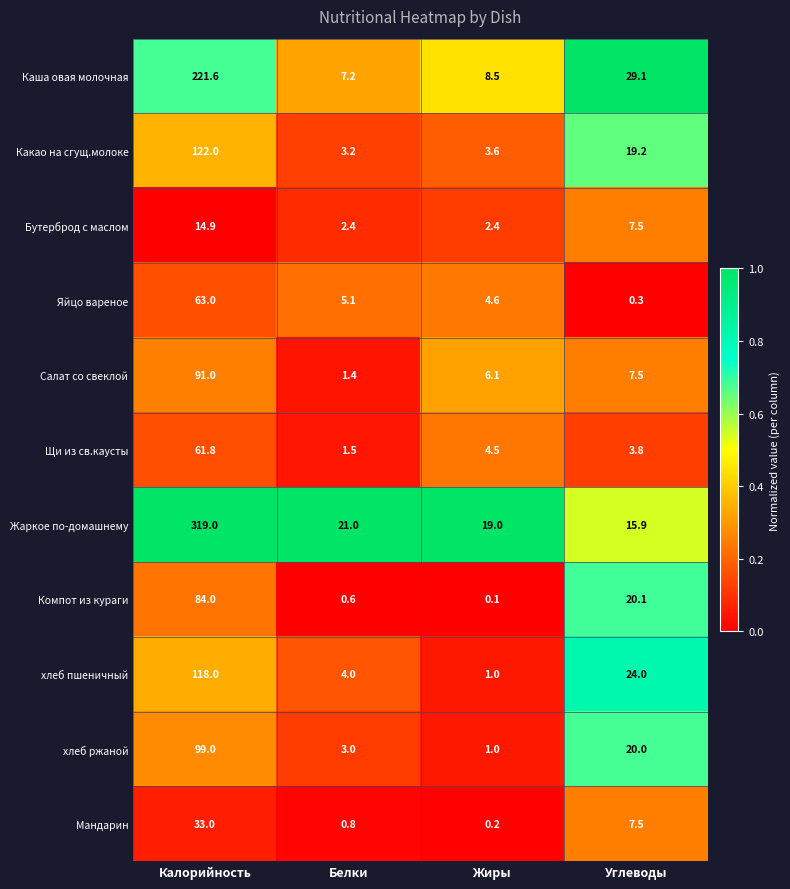

How many distinct data groups are displayed?

11